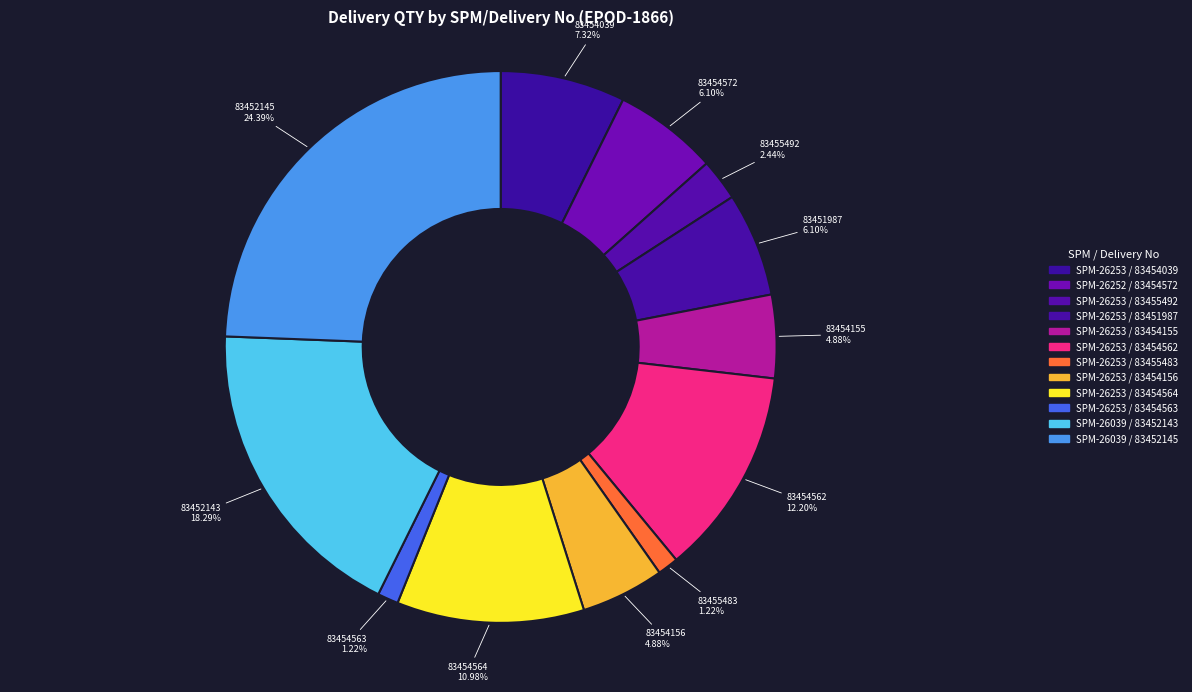

Count the number of slices in the pie.

12